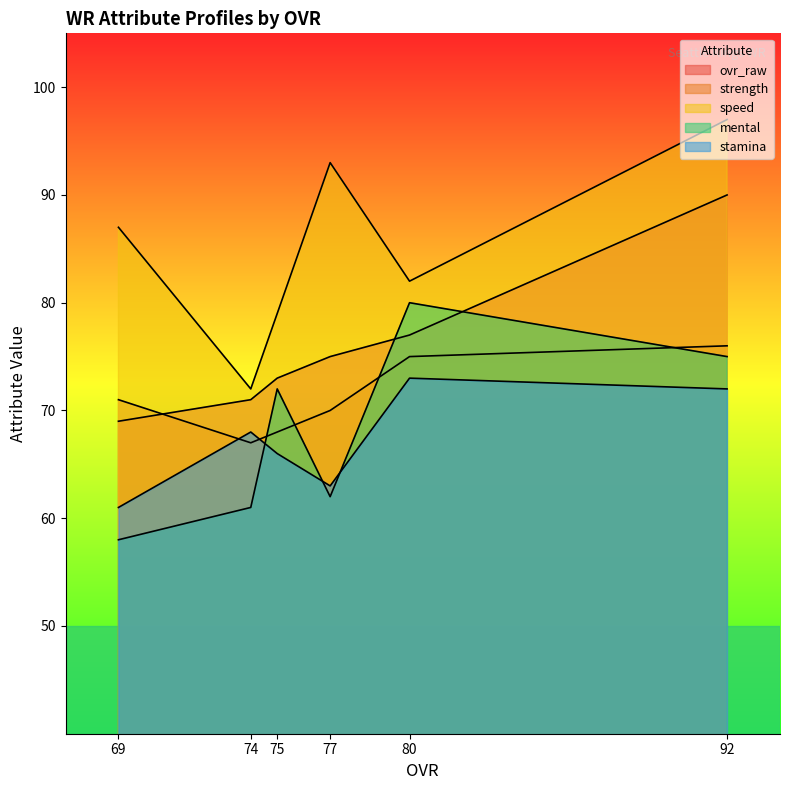

True or false: strength and speed intersect in this chart.

False